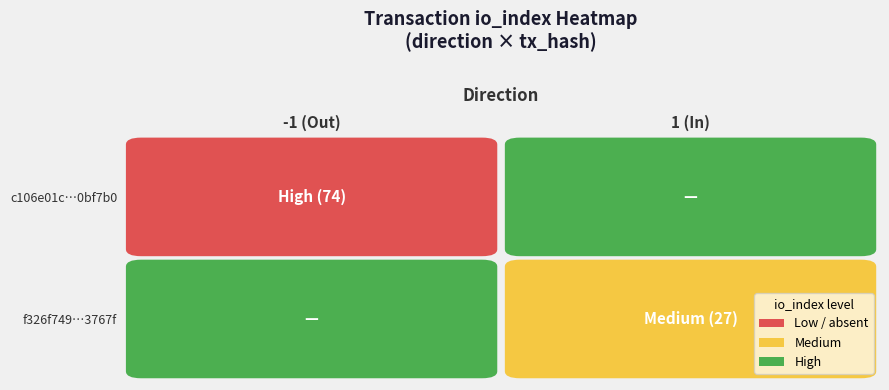

Is the value of c106e01c02f8f328a038e19abc94f741a0bf7b0 at direction greater than the value of f326f749738e9069521d3127d24594055d3767f at io_index?

No